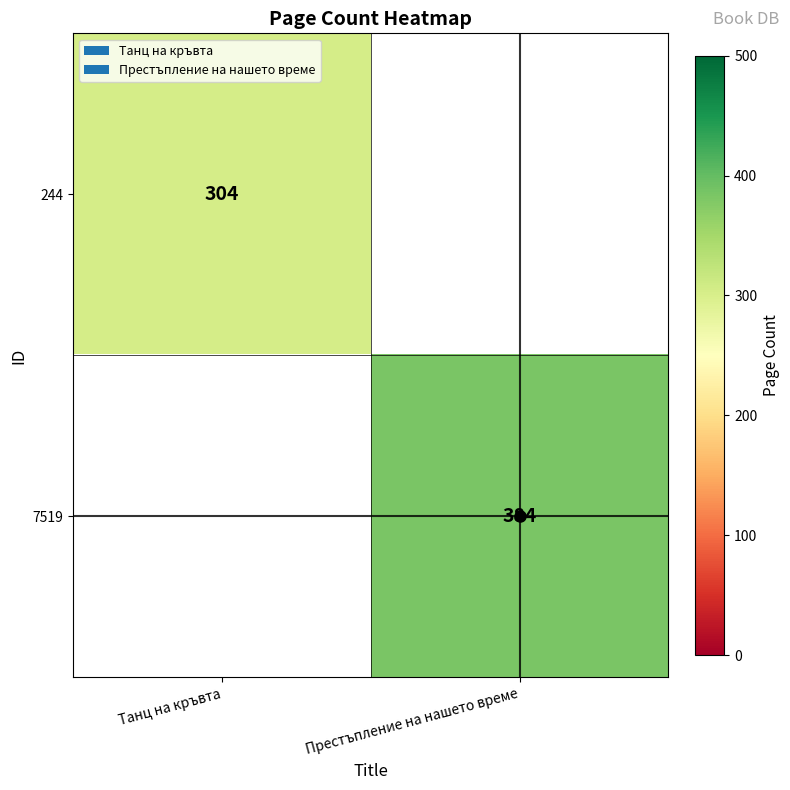

Is it true that 7519 equals 384 at Престъпление на нашето време?

True